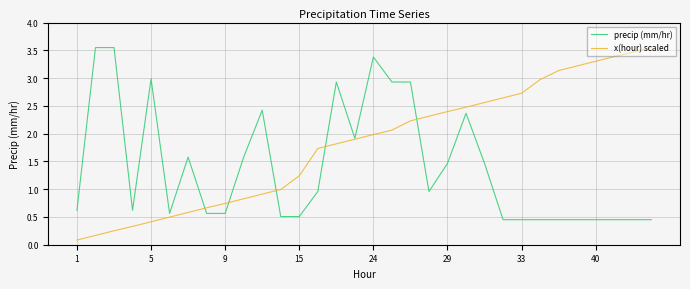

What are all the series names shown in the legend?

precip (mm/hr), x(hour) scaled